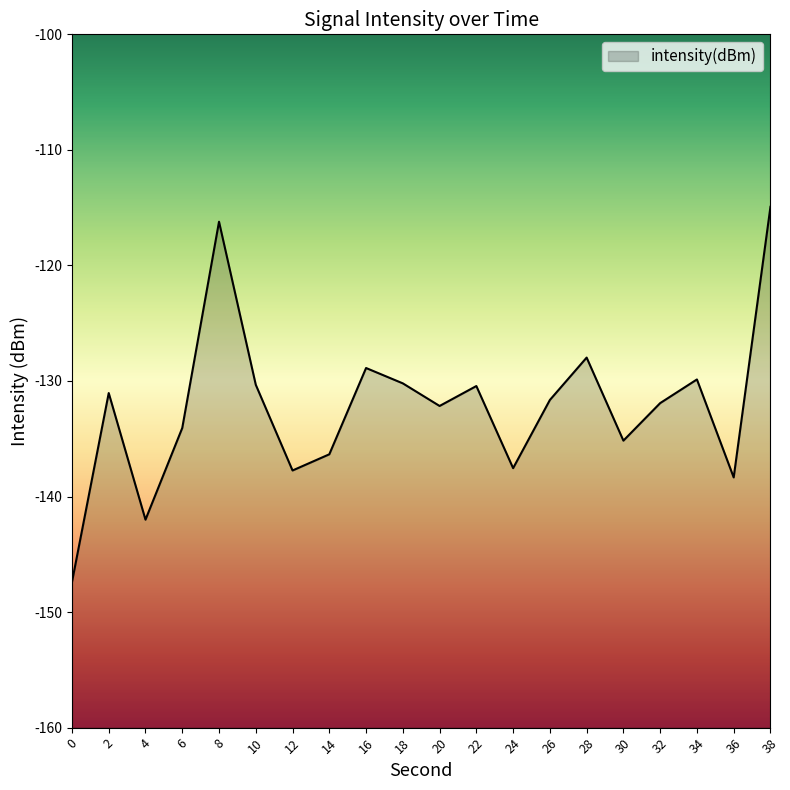

Where is the data nearest to the value -131?

2